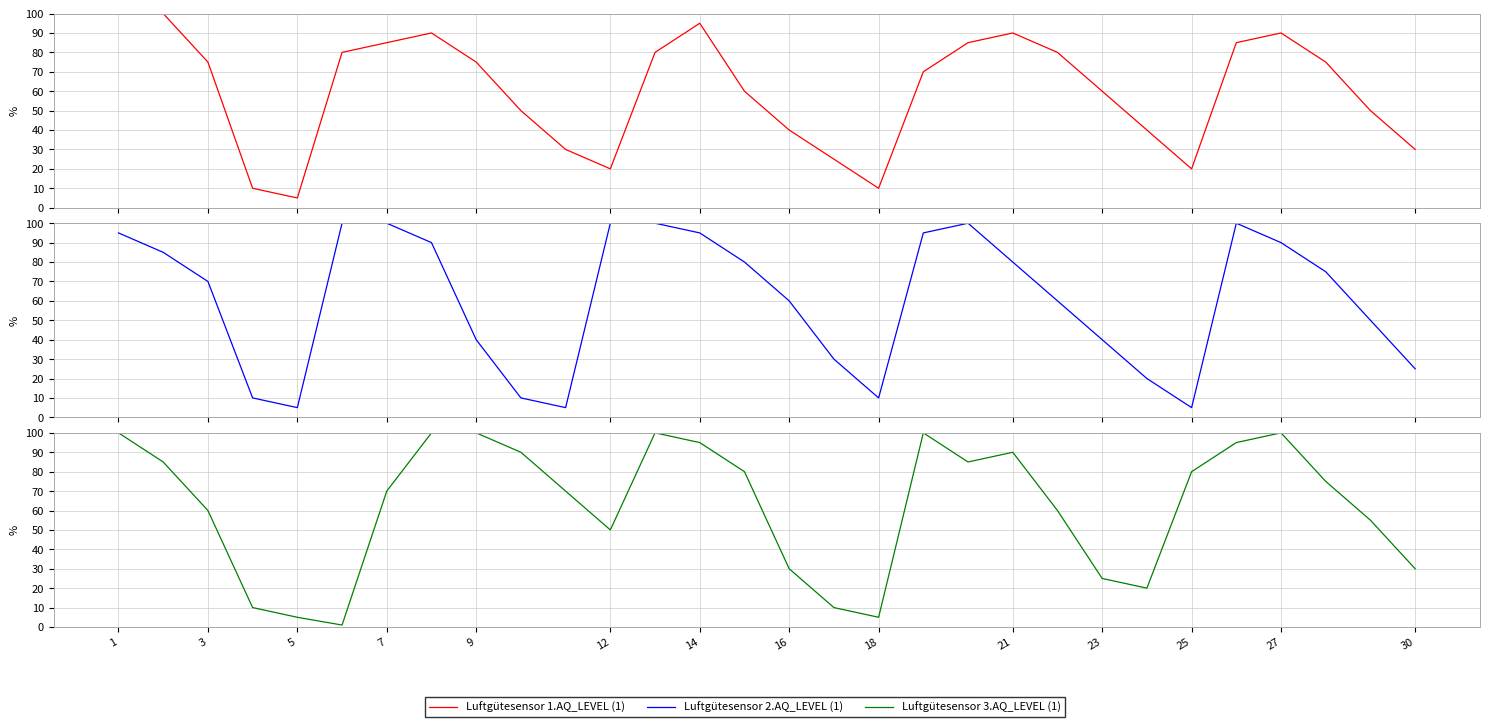

What is the value of the Luftgütesensor 1.AQ_LEVEL (1) point at the 2nd from the left?

100